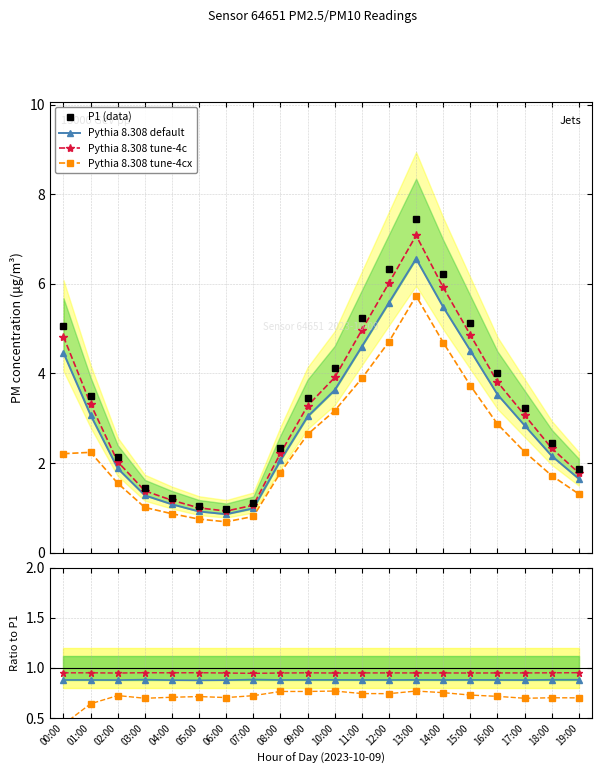

How many lines are shown in the chart?

4